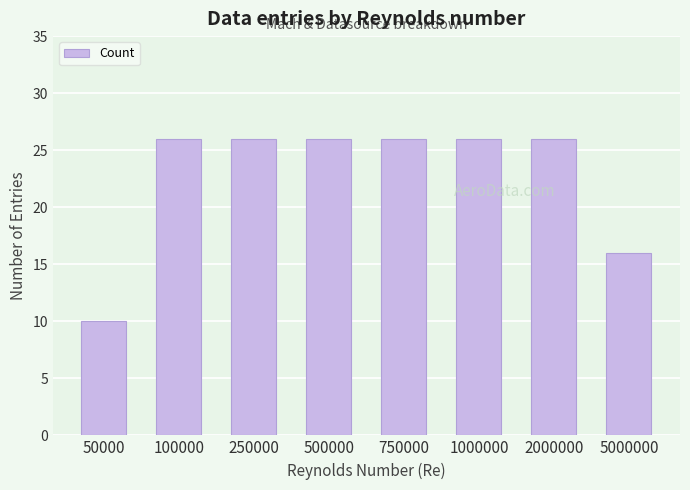

Reading left to right, transcribe all the data shown in this chart.

50000=10	100000=26	250000=26	500000=26	750000=26	1000000=26	2000000=26	5000000=16